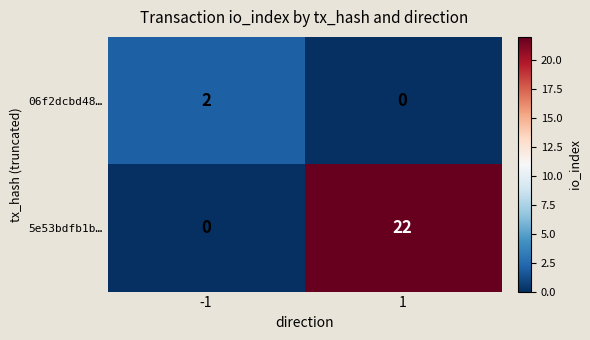

What is the difference between the highest and lowest values at -1?

2